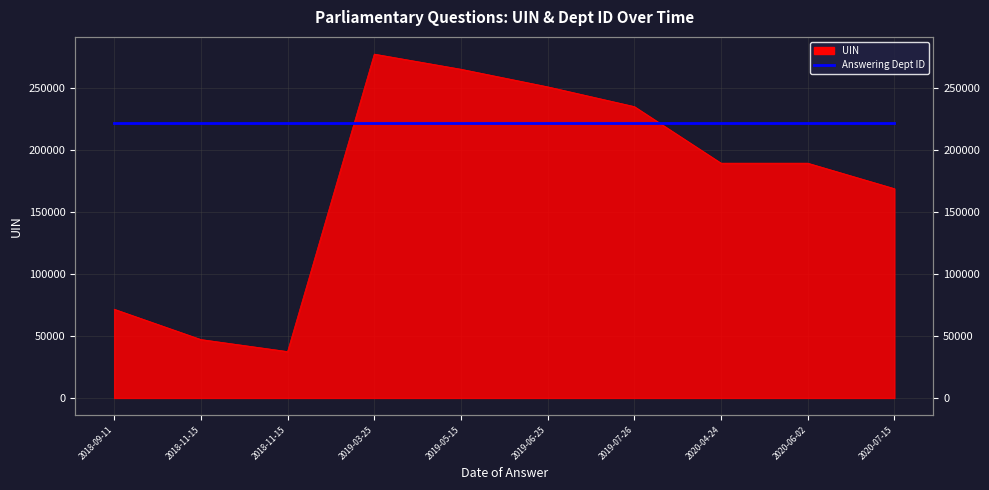

Where is the data nearest to the value 157555?

2020-07-15